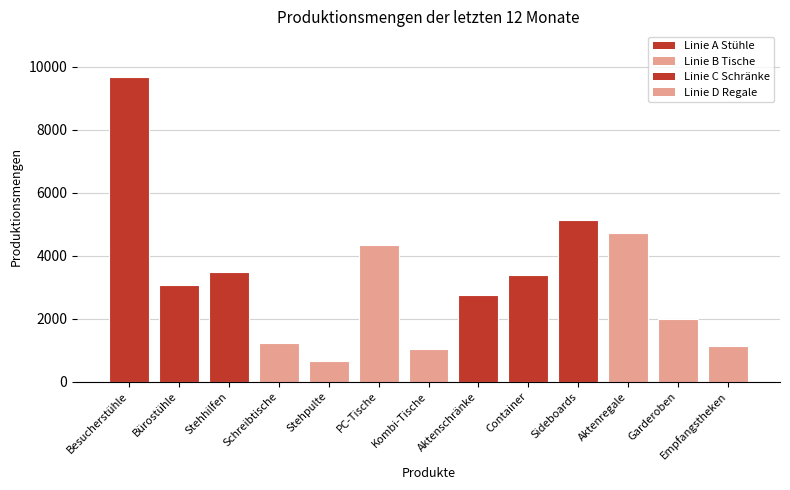

Is it true that the value at Kombi-Tische is 1045?

True